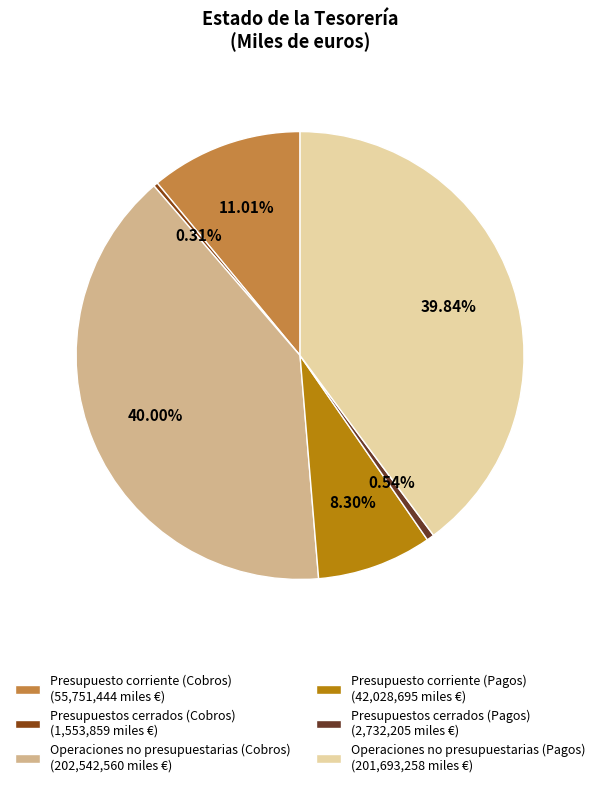

How many segments does this pie chart have?

6